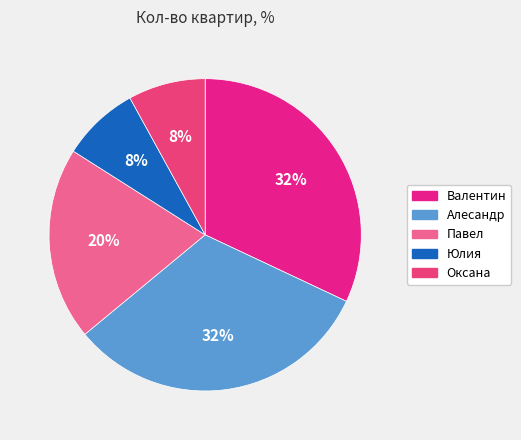

How many segments does this pie chart have?

5